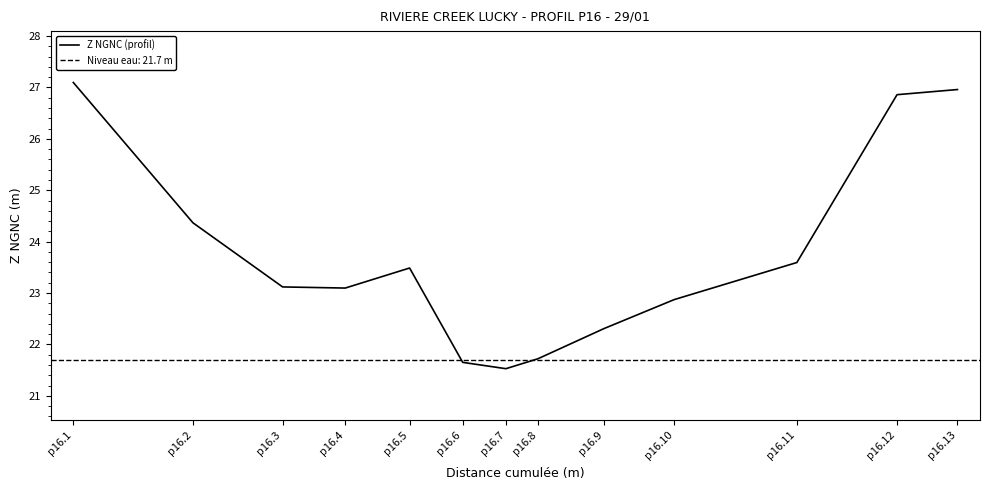

Reading right to left, transcribe all the data shown in this chart.

p16.13=27.0	p16.12=26.9	p16.11=23.6	p16.10=22.9	p16.9=22.3	p16.8=21.7	p16.7=21.5	p16.6=21.7	p16.5=23.5	p16.4=23.1	p16.3=23.1	p16.2=24.4	p16.1=27.1